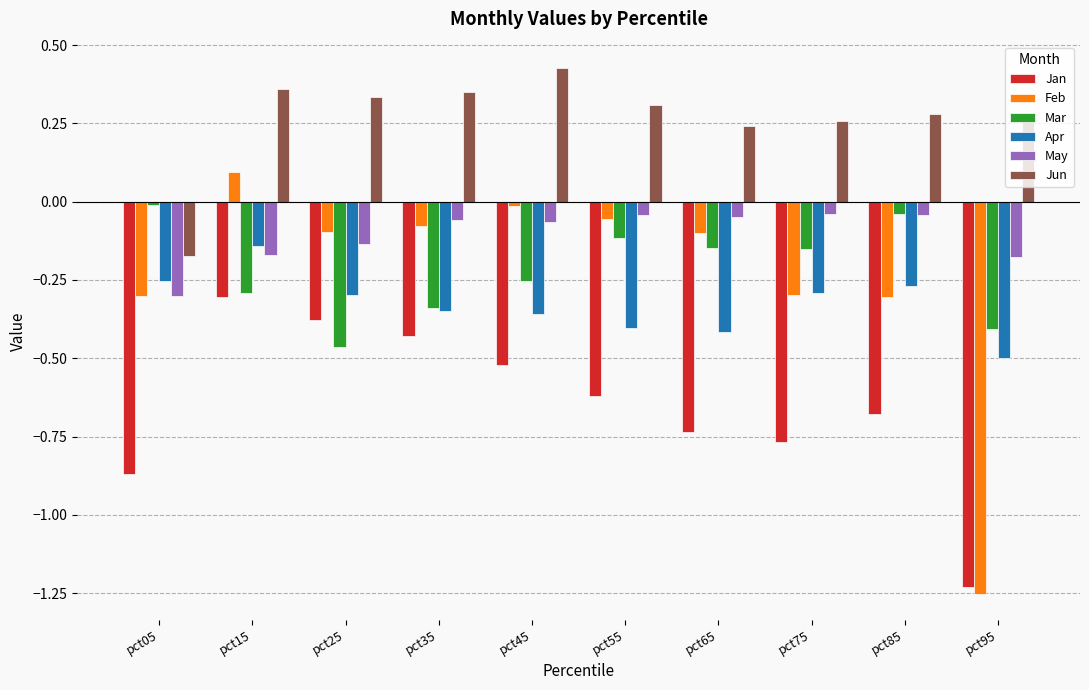

The Apr series shows -0.3 at pct05. True or false?

True